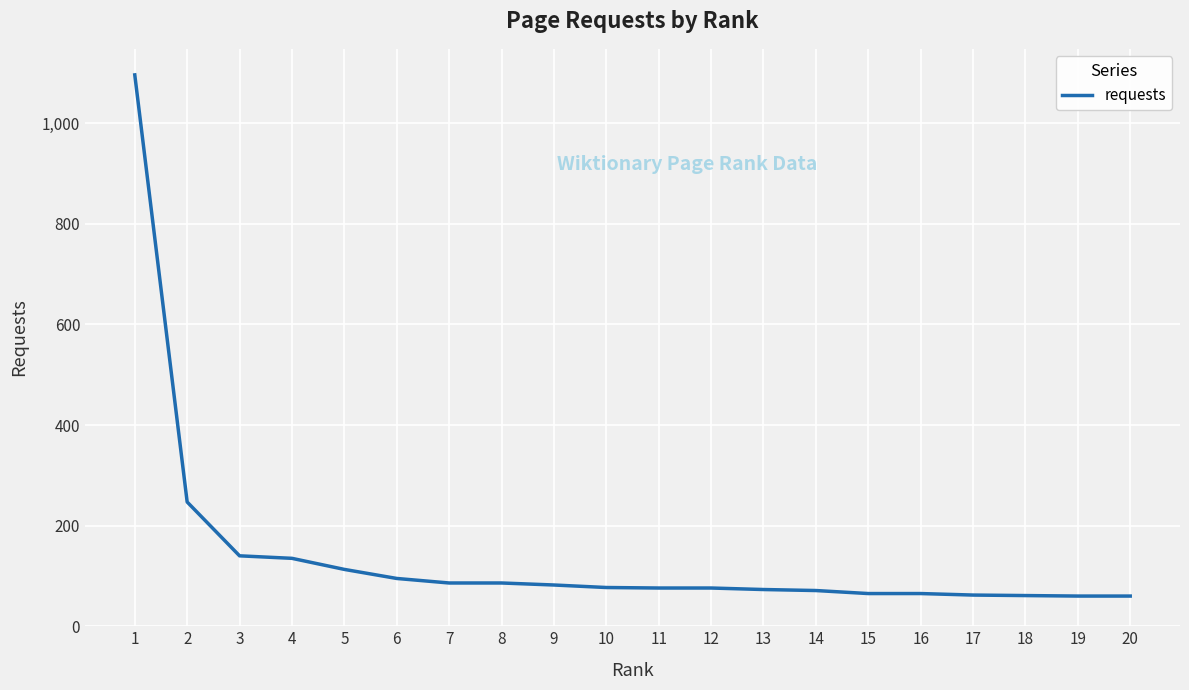

What is the change in value from 1 to 17?

-1034